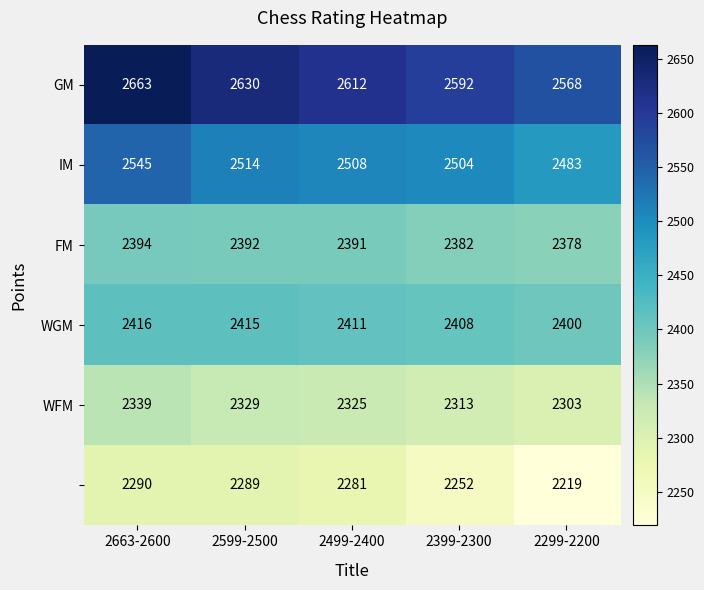

What is the spread (max minus min) of values at 2299-2200?

349